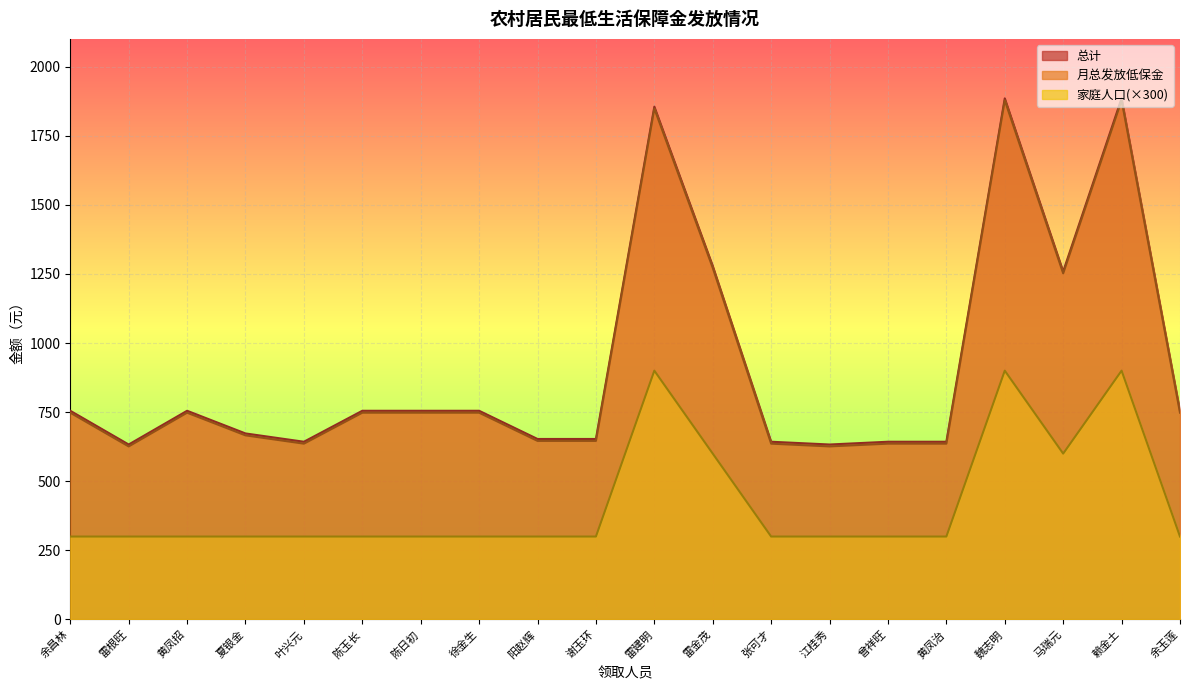

What is the label of the 2nd point from the left?

雷根旺